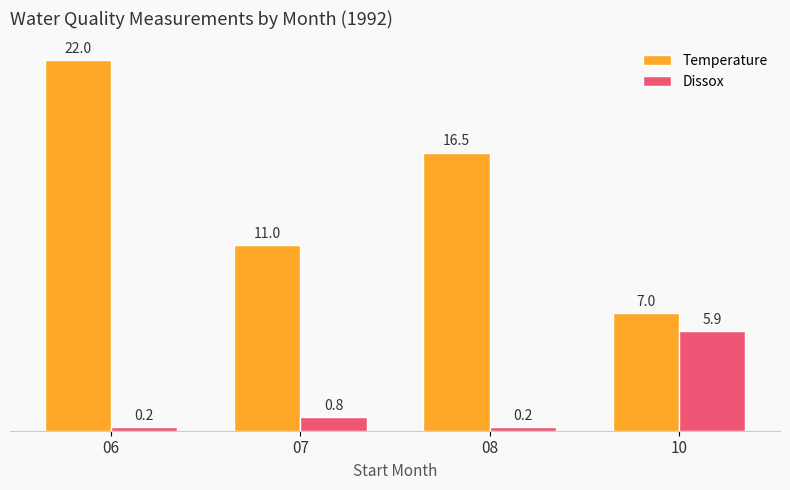

Where is Dissox nearest to the value 3?

07